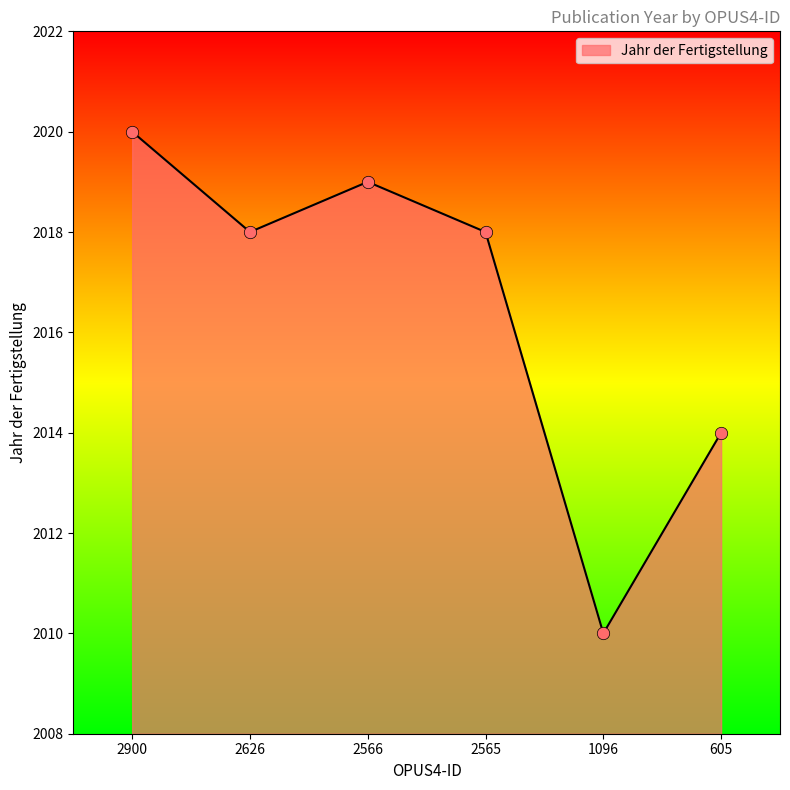

What is the change in value from 1096 to 605?

+4